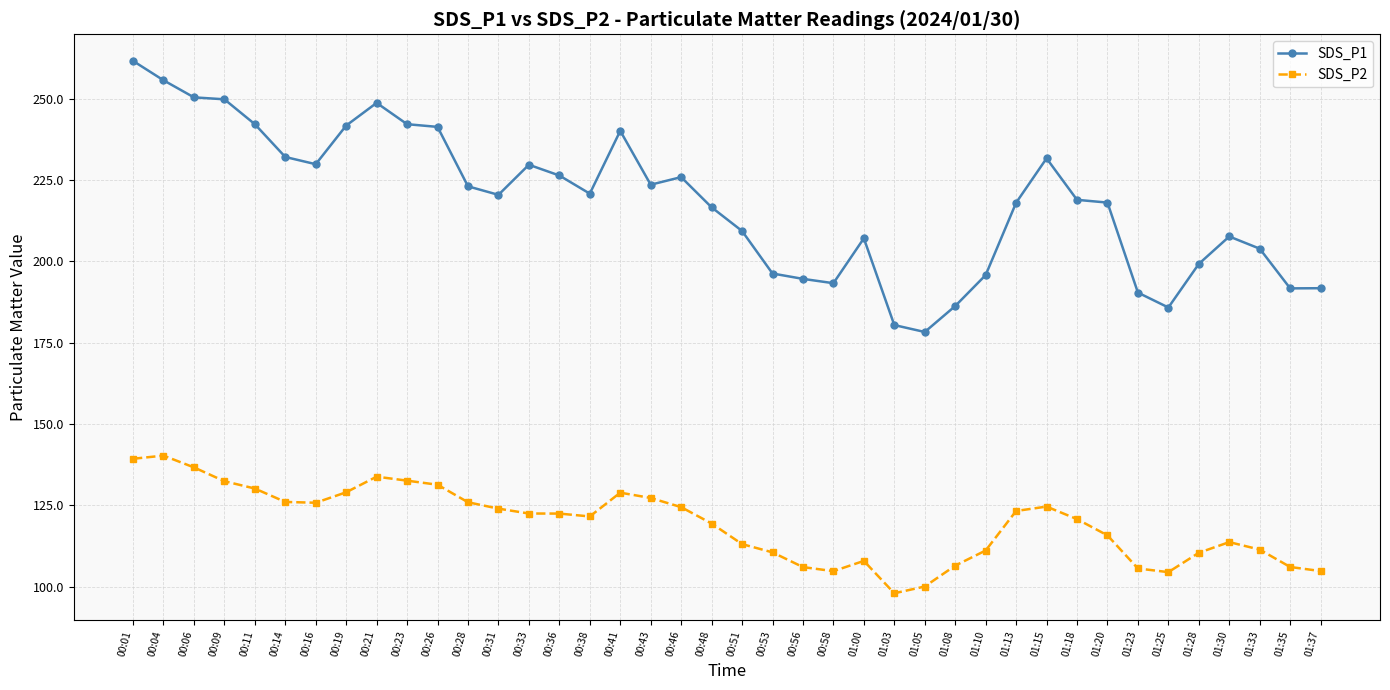

What is the label of the 21st point from the left?

00:51